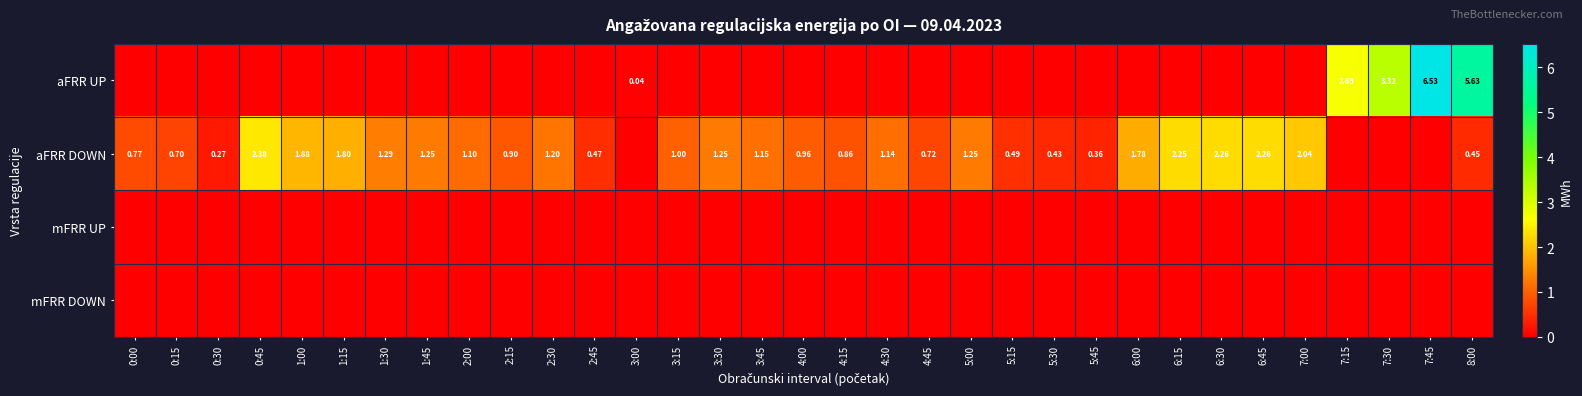

What is the difference between the highest and lowest values at 8:00?

5.6